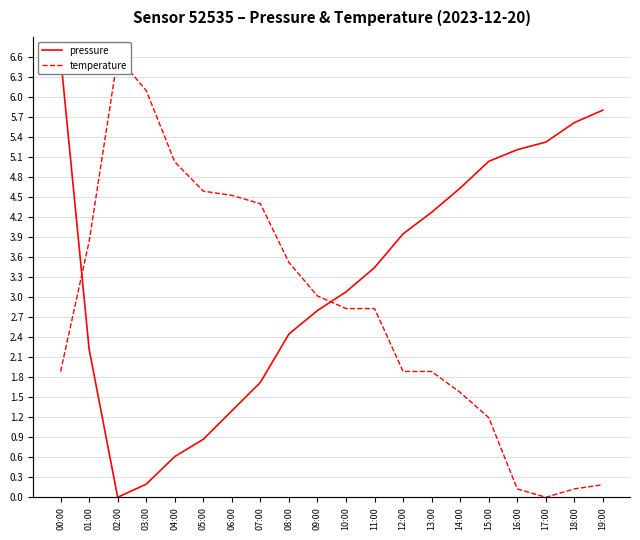

Reading right to left, transcribe all the data shown in this chart.

pressure: 19:00=5.8	18:00=5.6	17:00=5.3	16:00=5.2	15:00=5.0	14:00=4.6	13:00=4.3	12:00=3.9	11:00=3.4	10:00=3.1	09:00=2.8	08:00=2.4	07:00=1.7	06:00=1.3	05:00=0.9	04:00=0.6	03:00=0.2	02:00=0.0	01:00=2.2	00:00=6.6
temperature: 19:00=0.2	18:00=0.1	17:00=0.0	16:00=0.1	15:00=1.2	14:00=1.6	13:00=1.9	12:00=1.9	11:00=2.8	10:00=2.8	09:00=3.0	08:00=3.5	07:00=4.4	06:00=4.5	05:00=4.6	04:00=5.0	03:00=6.1	02:00=6.6	01:00=3.8	00:00=1.9